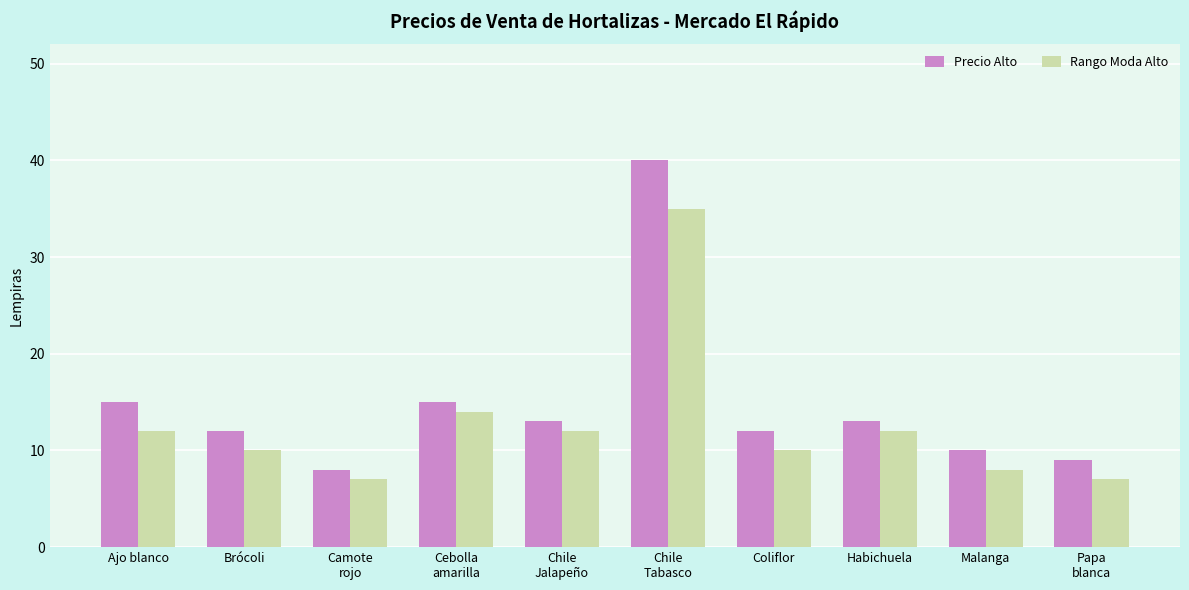

What are all the series names shown in the legend?

Precio Alto, Rango Moda Alto